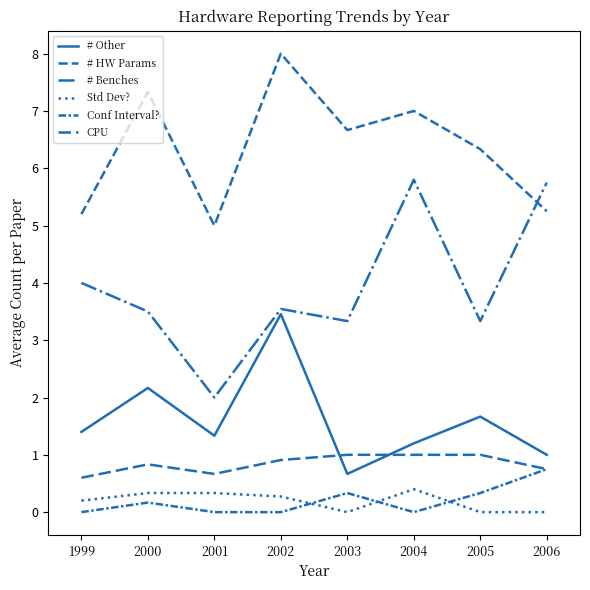

At which label does # Benches reach its peak?

2004